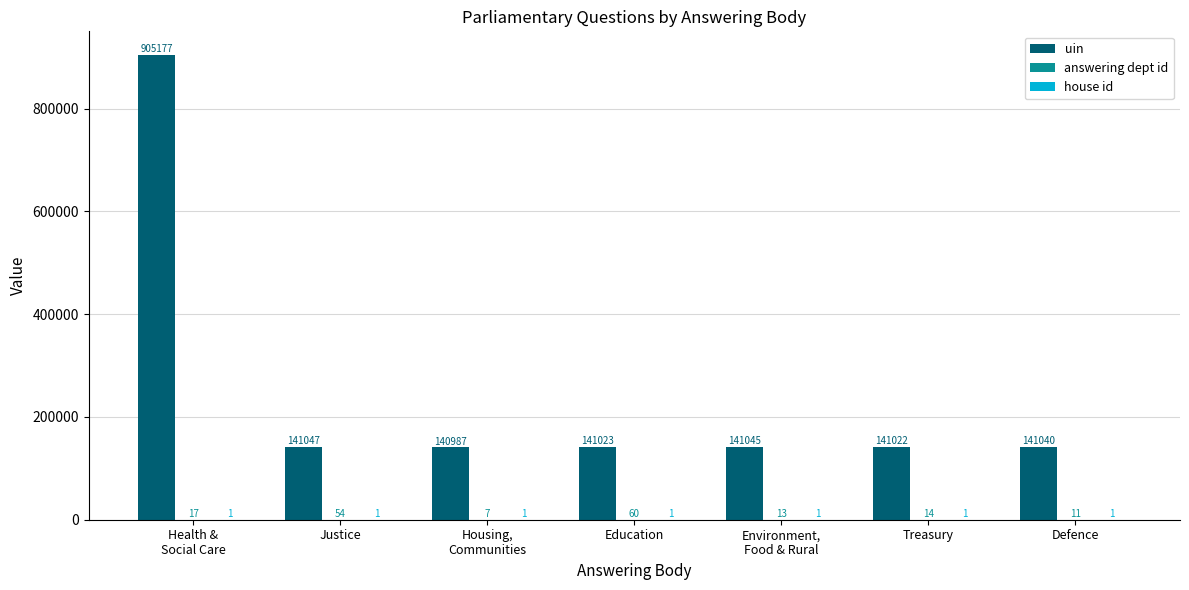

How many groups of bars are there?

7